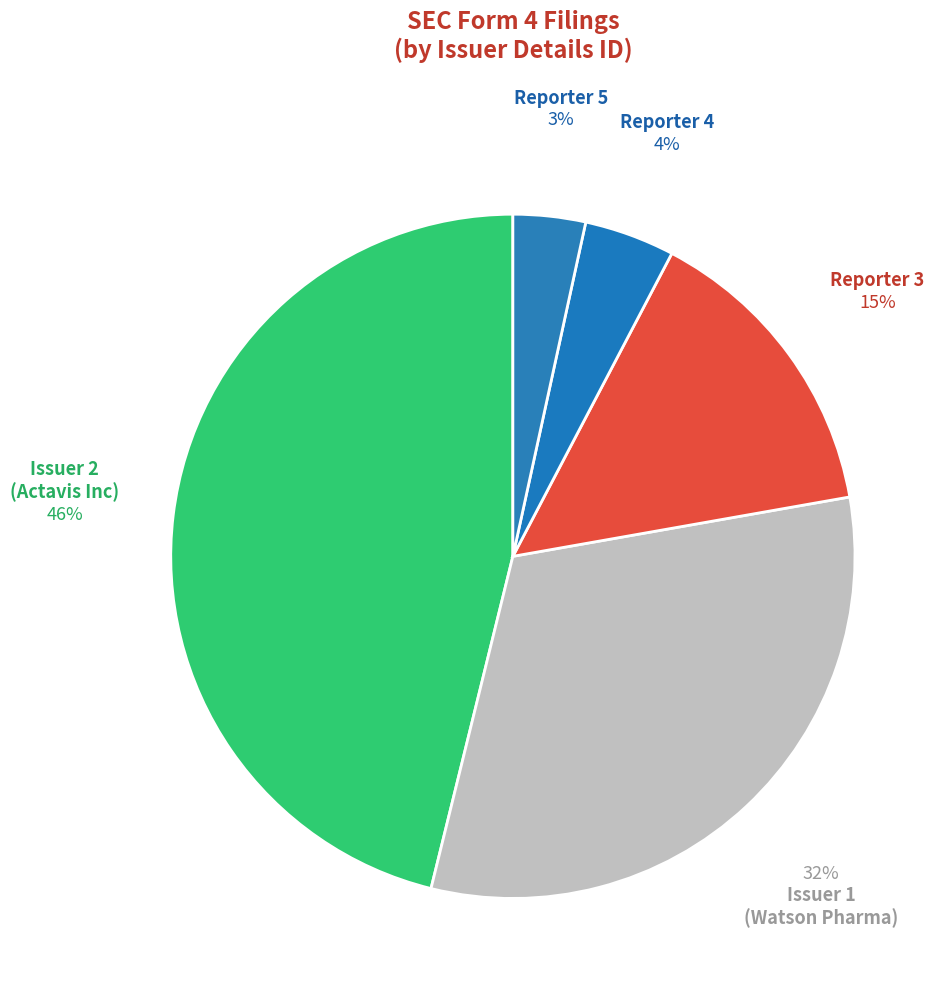

Is there a majority slice in this chart?

No